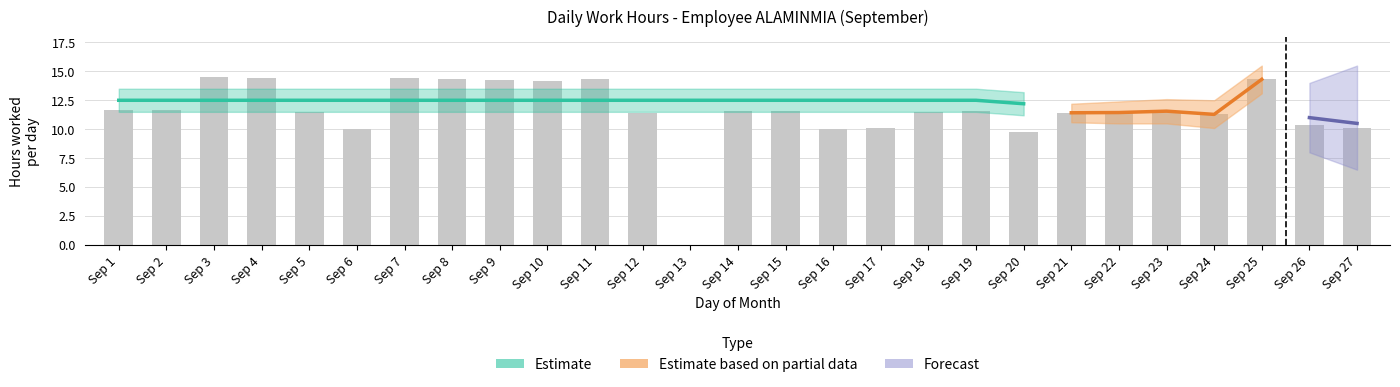

Does the chart contain stacked bars?

No